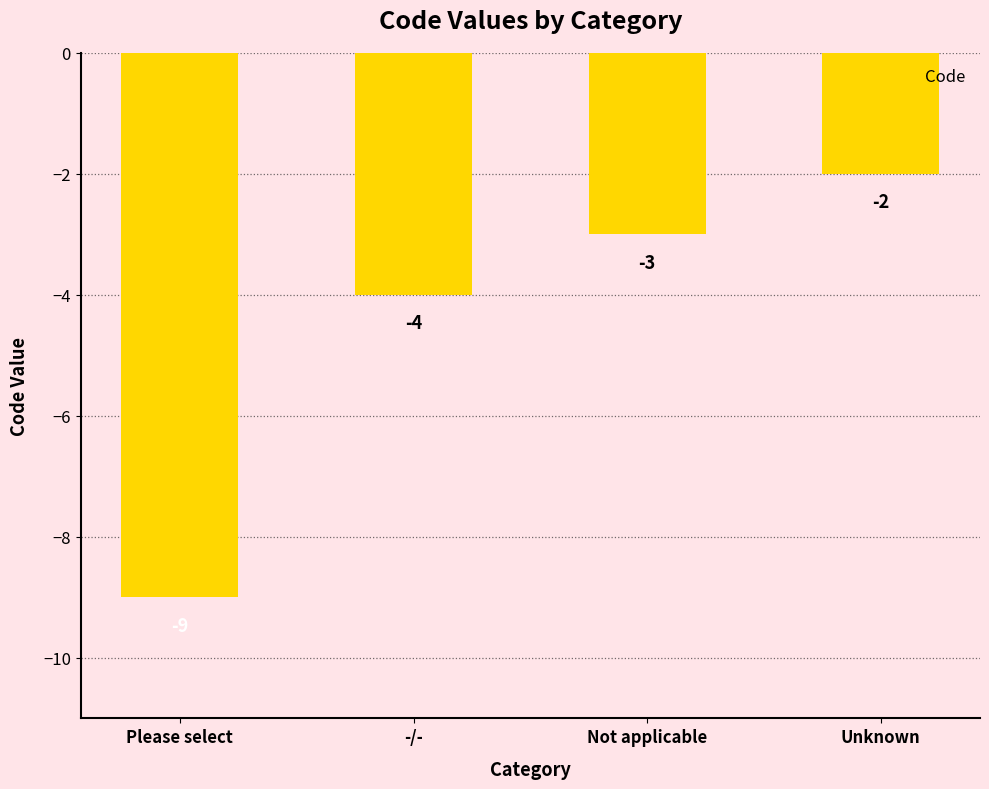

At which category does the chart reach its minimum across all series?

Please select